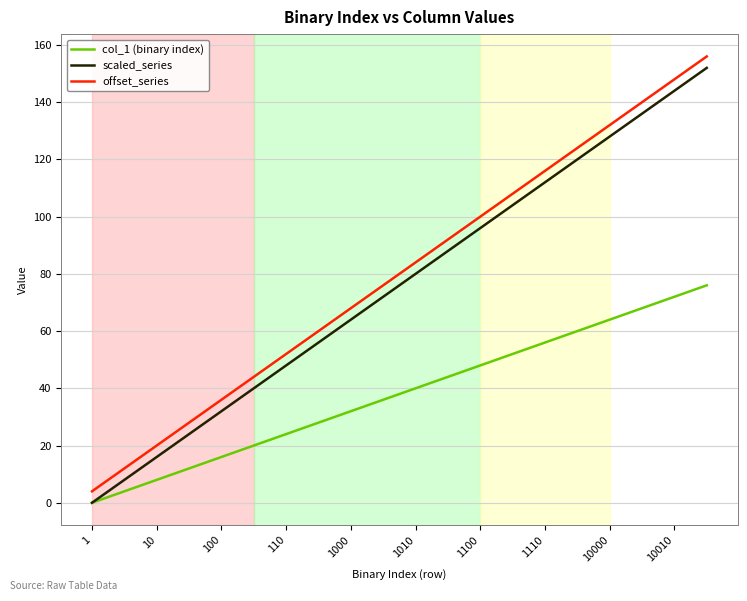

What is the highest value of the scaled_series series?

152